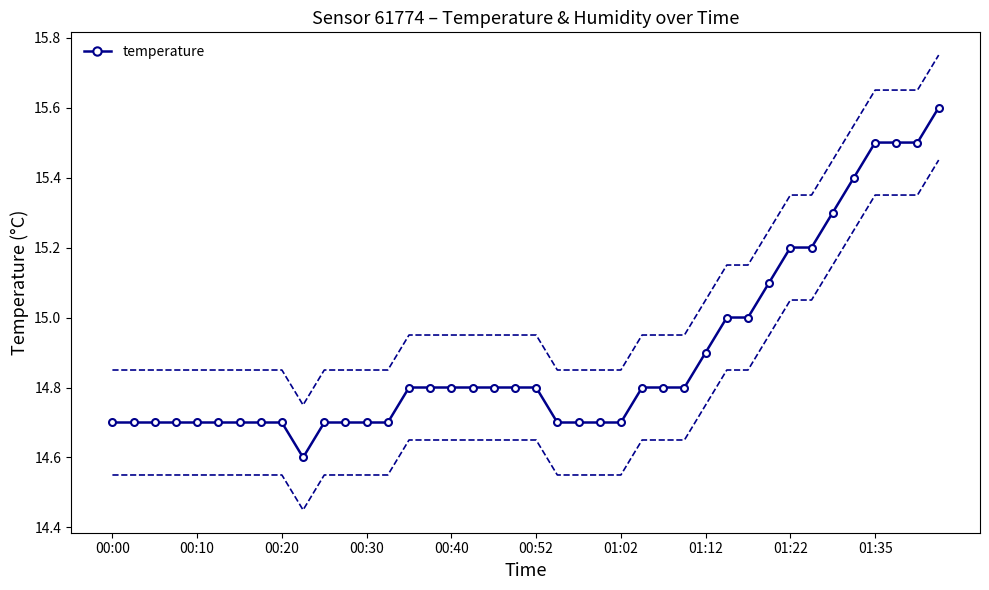

What is the highest value of the temperature series?

15.6